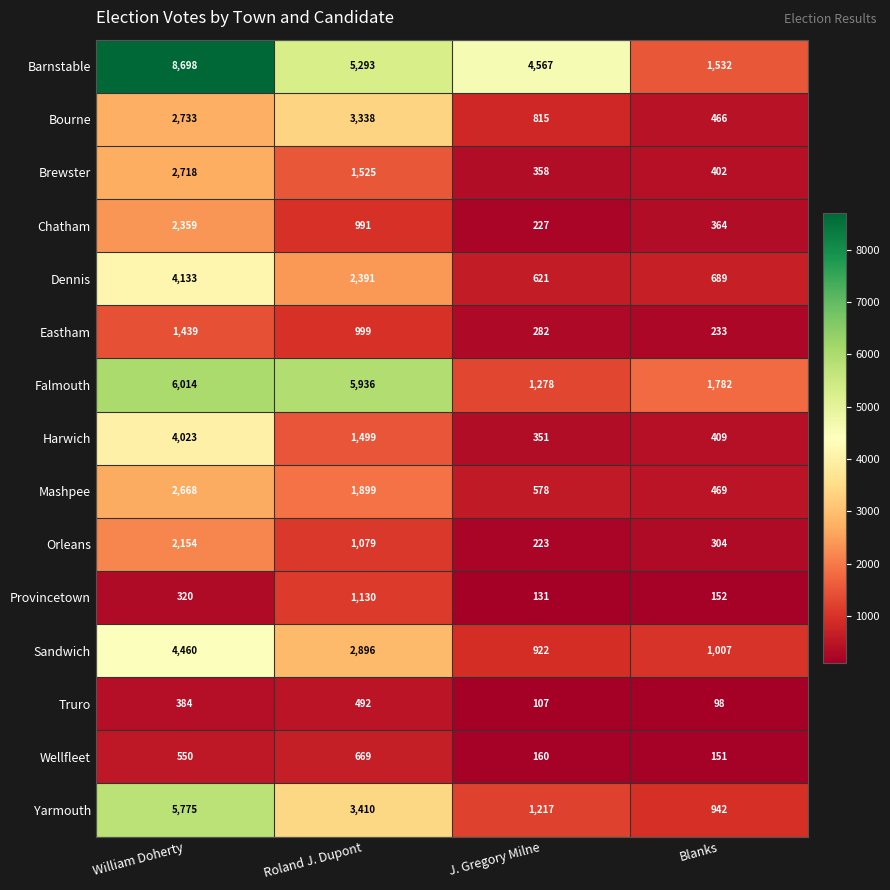

Is the value of Mashpee at Blanks greater than the value of Truro at Roland J. Dupont?

No